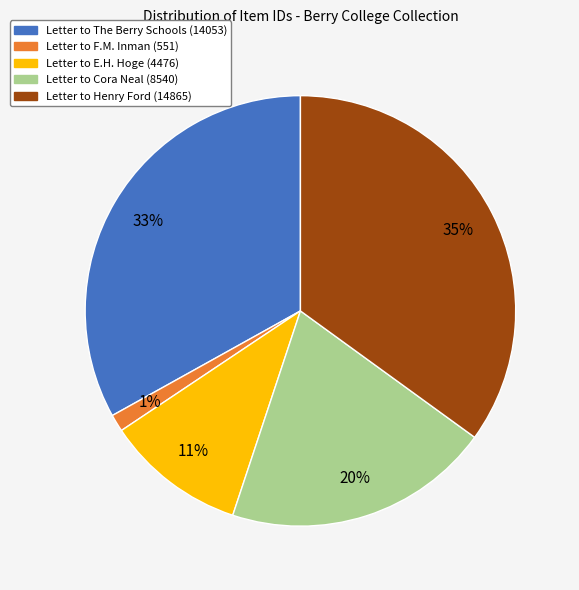

To the nearest percent, what is the difference between the largest and smallest slice percentages?

34%